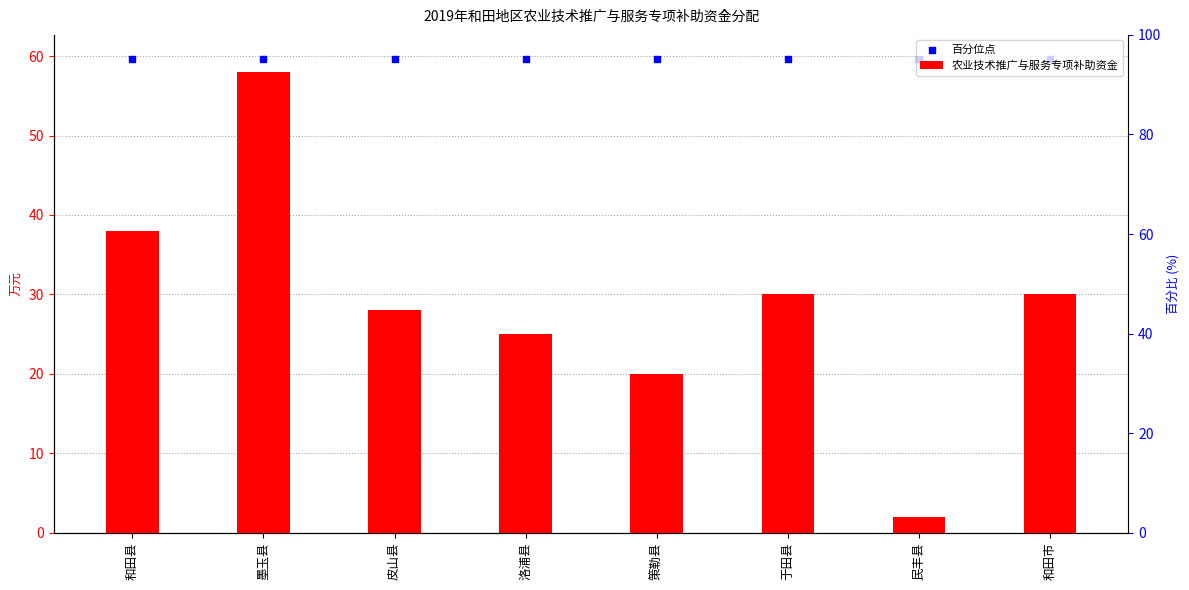

Which series has the widest spread of Y values?

农业技术推广与服务专项补助资金